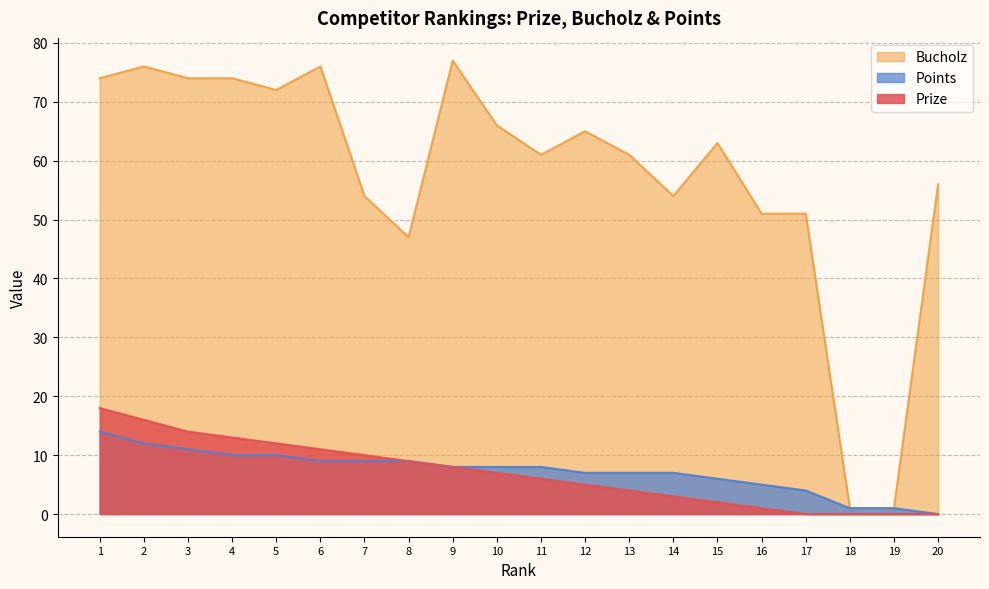

Where is Points nearest to the value 7?

12